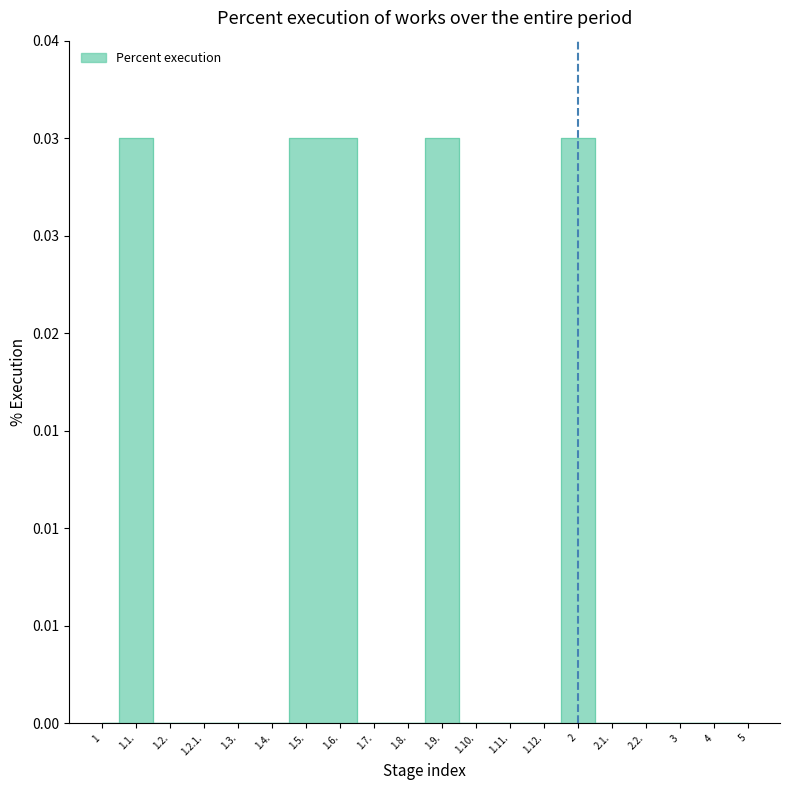

At which category does the data reach its first local peak?

1.1.